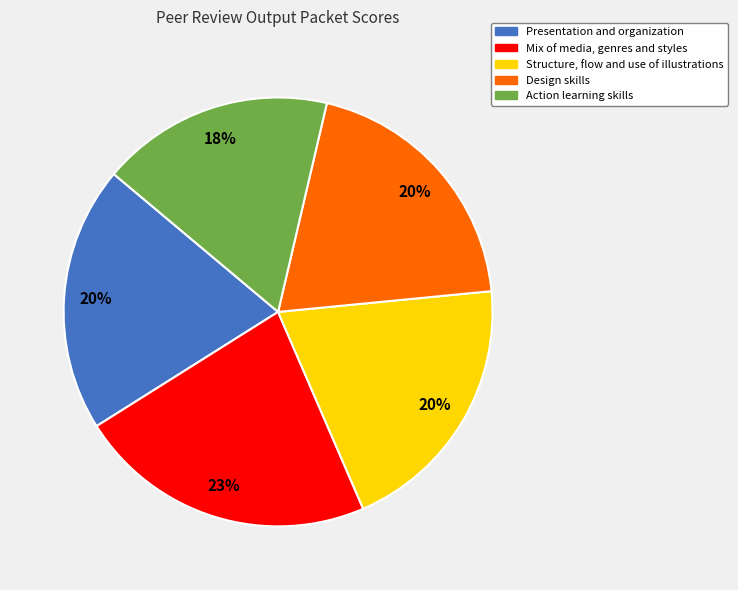

What is the ratio of the value at Design skills to the value at Mix of media, genres and styles?

0.9